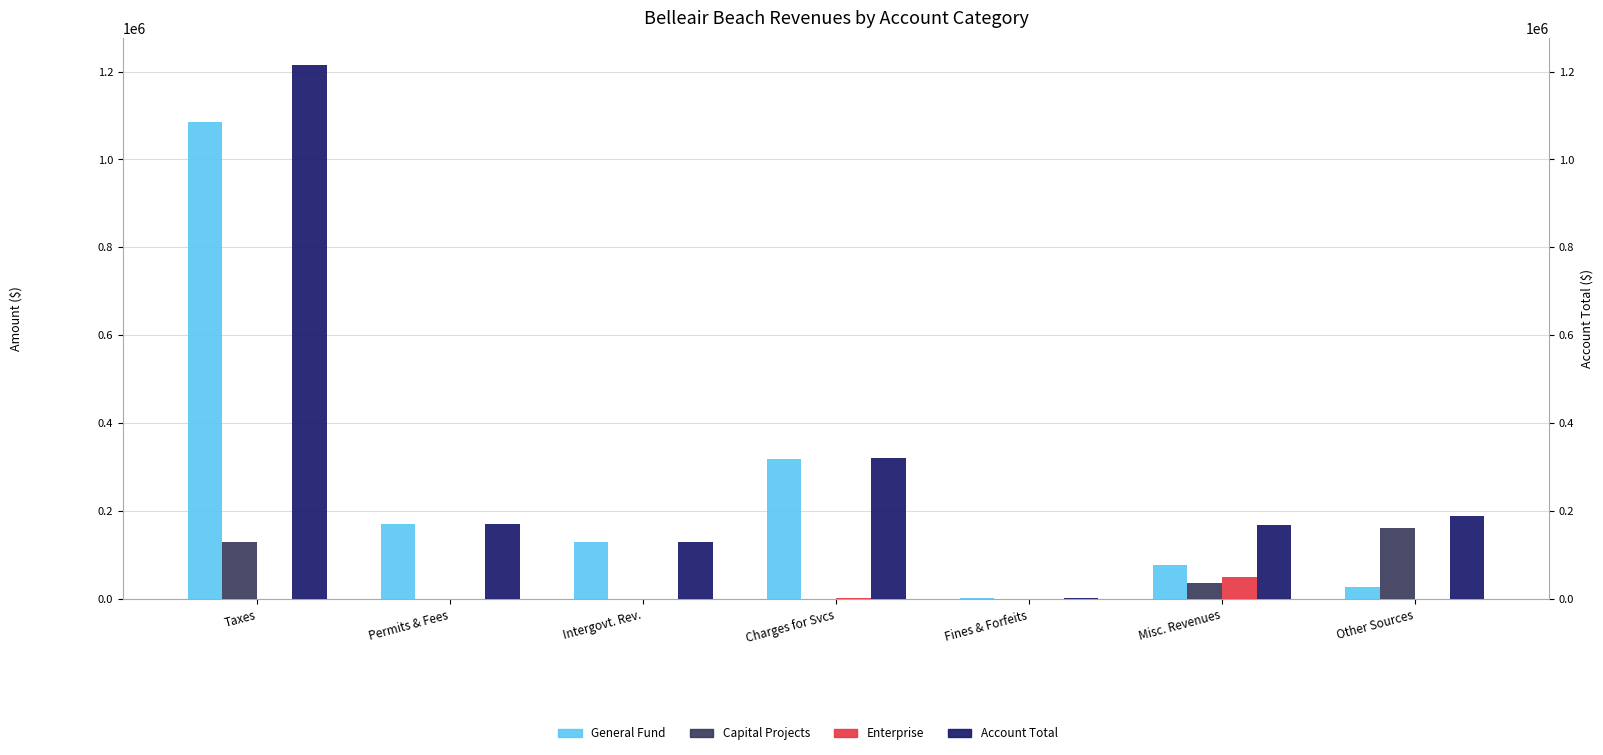

What are all the series names shown in the legend?

General Fund, Capital Projects, Enterprise, Account Total